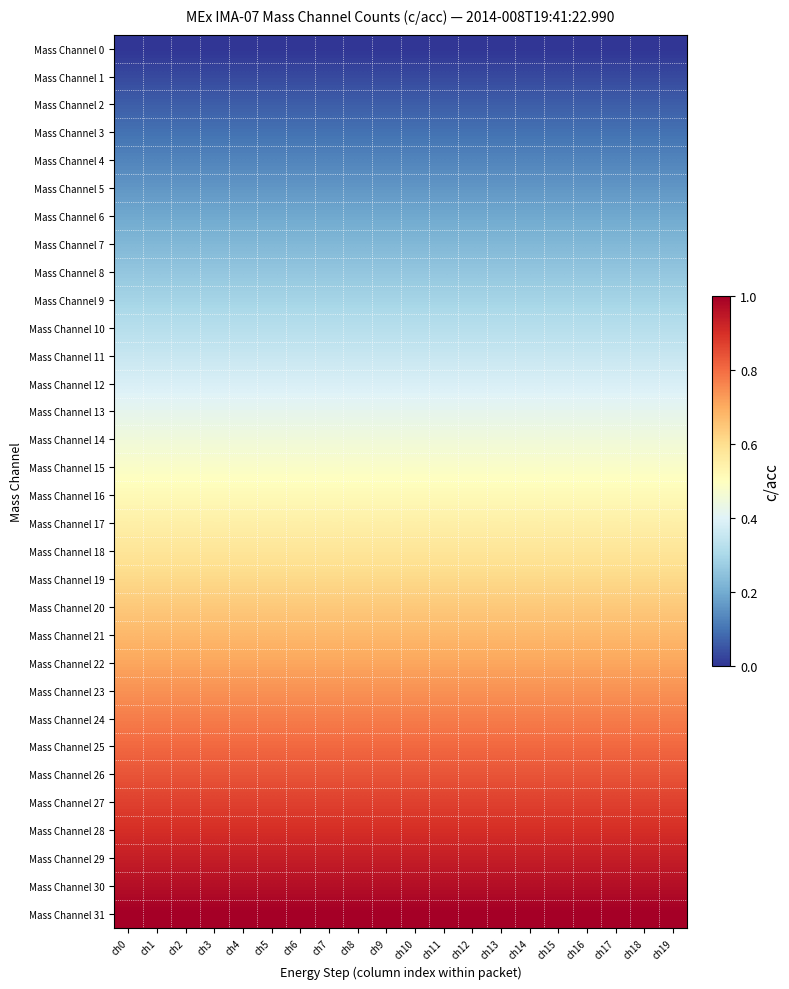

At which category is the sum across all series the highest?

ch0